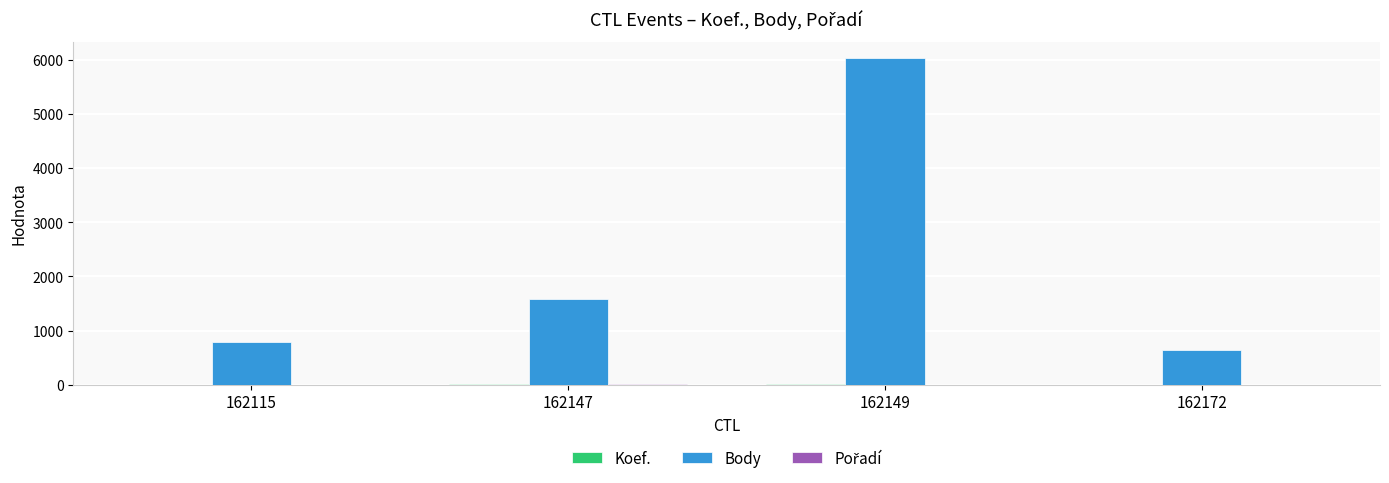

Is it true that Body equals 6034 at 162149?

True